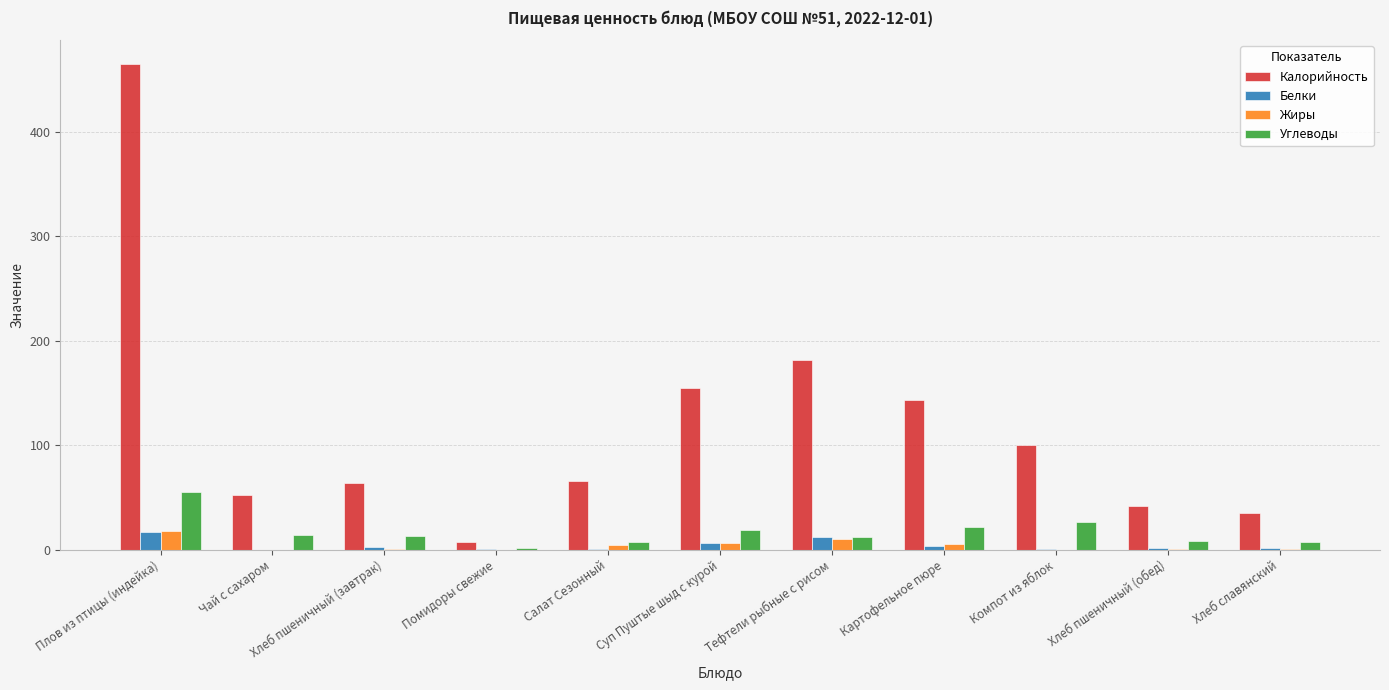

Between Чай с сахаром and Картофельное пюре, which series saw the biggest shift?

Калорийность